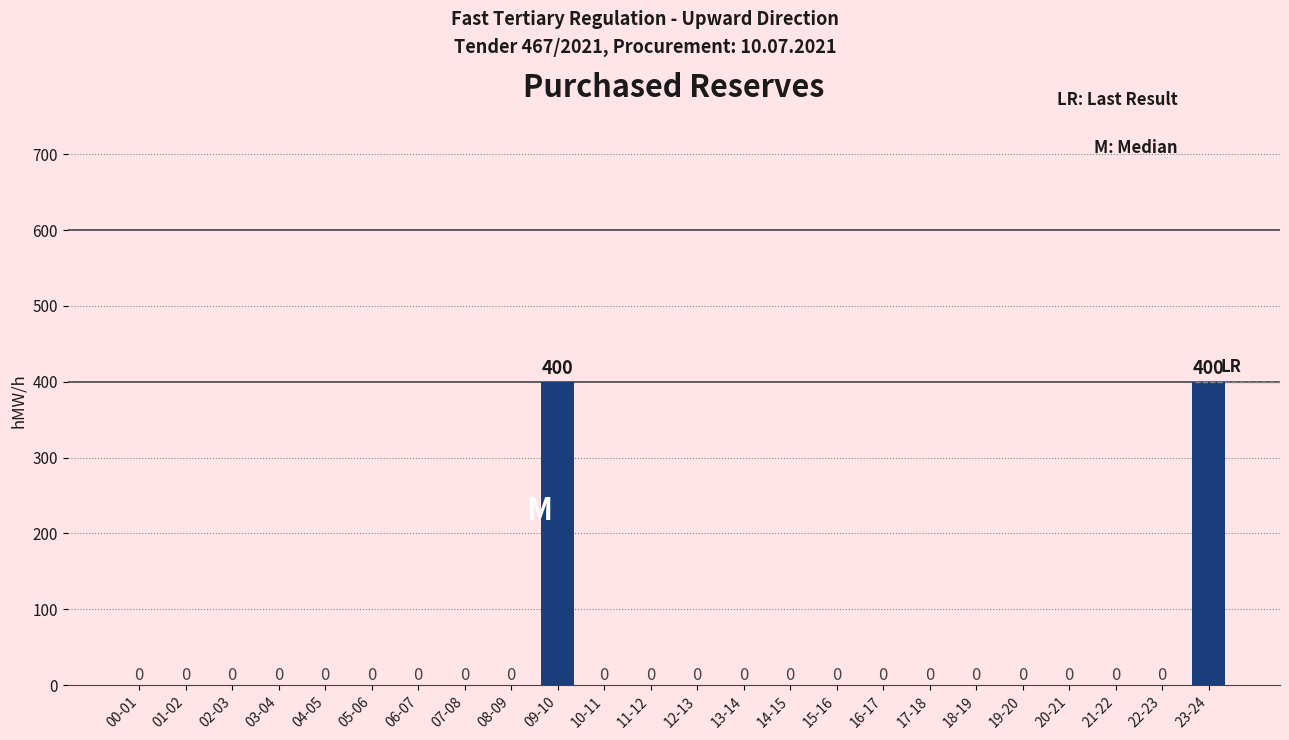

Reading right to left, transcribe all the data shown in this chart.

400	0	0	0	0	0	0	0	0	0	0	0	0	0	400	0	0	0	0	0	0	0	0	0